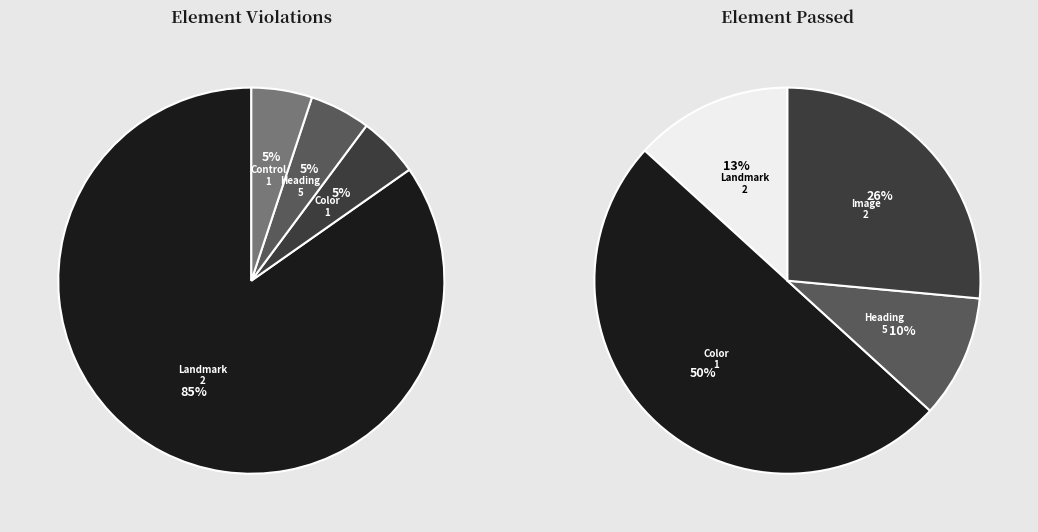

True or false: Image 7 accounts for 0% of the total.

True